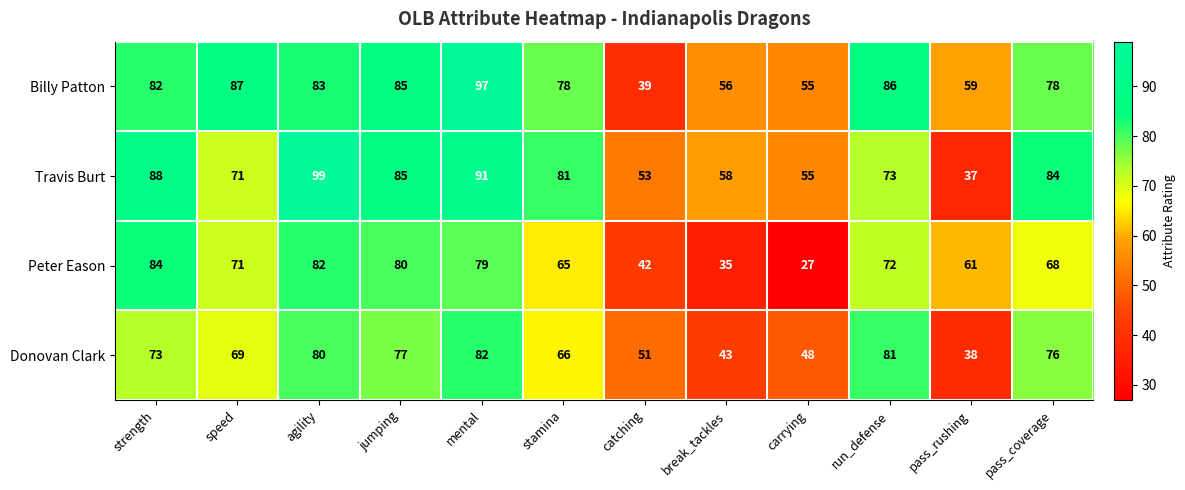

Is it true that Peter Eason equals 42 at jumping?

False